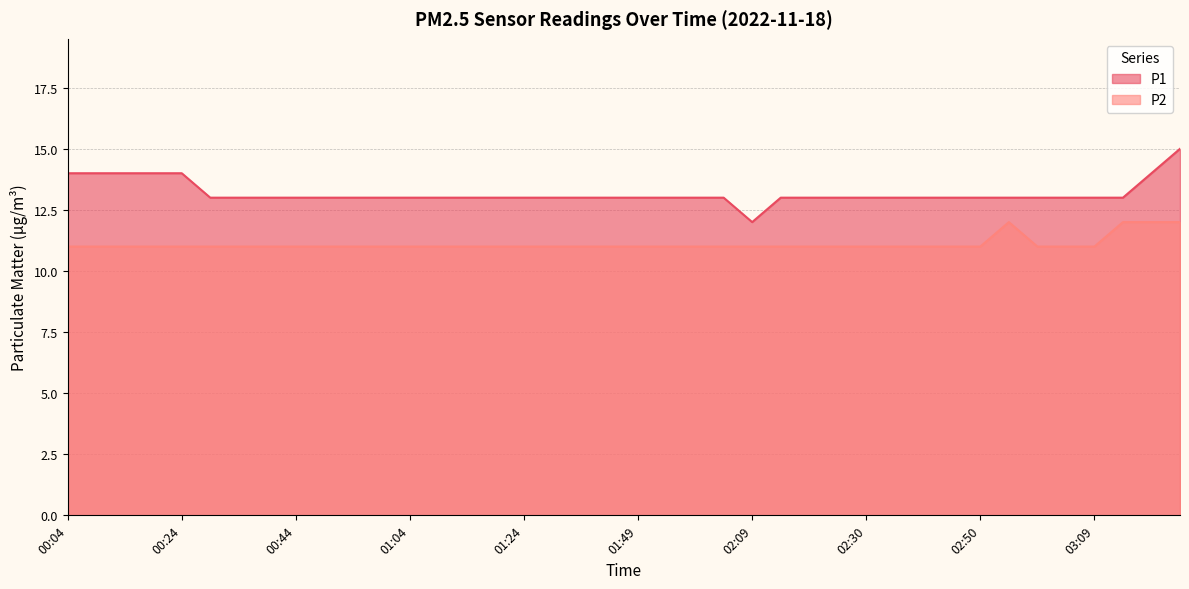

Reading left to right, what are all the values shown in this chart?

P1: 00:04=14	00:09=14	00:14=14	00:19=14	00:24=14	00:29=13	00:34=13	00:39=13	00:44=13	00:49=13	00:54=13	00:59=13	01:04=13	01:09=13	01:14=13	01:19=13	01:24=13	01:29=13	01:34=13	01:39=13	01:49=13	01:54=13	01:59=13	02:04=13	02:09=12	02:14=13	02:19=13	02:24=13	02:30=13	02:34=13	02:39=13	02:44=13	02:50=13	02:54=13	02:59=13	03:04=13	03:09=13	03:14=13	03:19=14	03:24=15
P2: 00:04=11	00:09=11	00:14=11	00:19=11	00:24=11	00:29=11	00:34=11	00:39=11	00:44=11	00:49=11	00:54=11	00:59=11	01:04=11	01:09=11	01:14=11	01:19=11	01:24=11	01:29=11	01:34=11	01:39=11	01:49=11	01:54=11	01:59=11	02:04=11	02:09=11	02:14=11	02:19=11	02:24=11	02:30=11	02:34=11	02:39=11	02:44=11	02:50=11	02:54=12	02:59=11	03:04=11	03:09=11	03:14=12	03:19=12	03:24=12